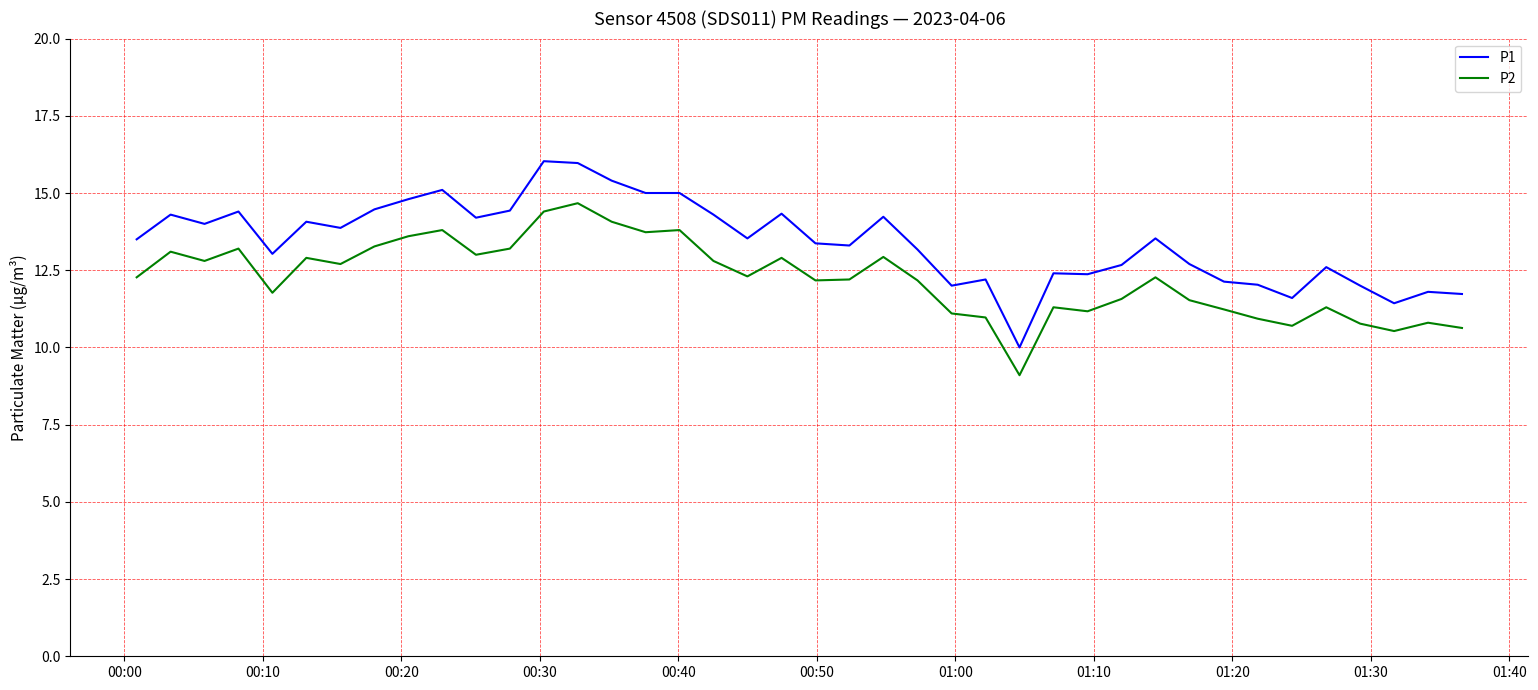

What is the difference between the maximum and minimum values in the P1 series?

6.0